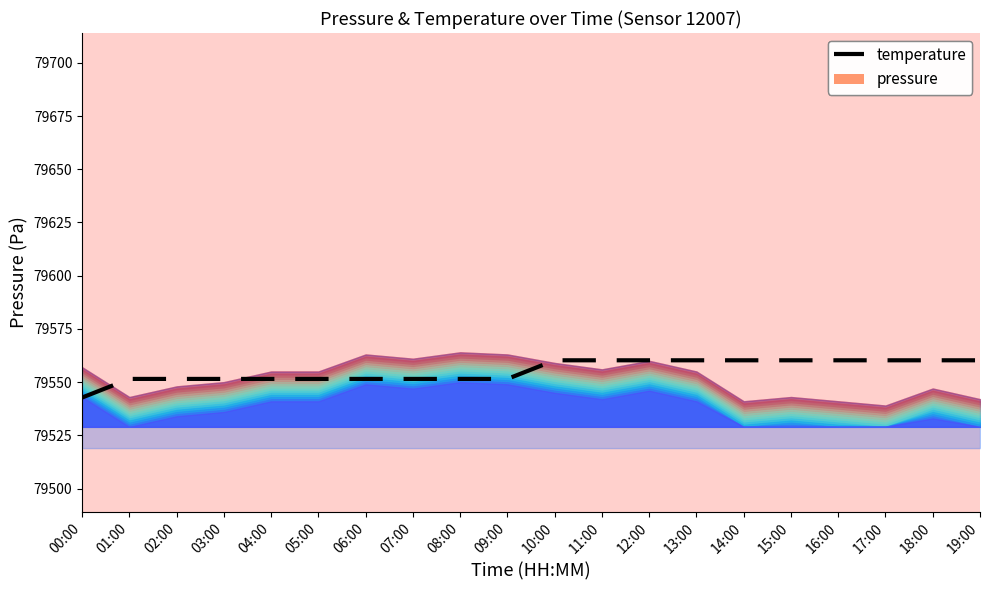

What is the label of the 4th point from the left?

03:00